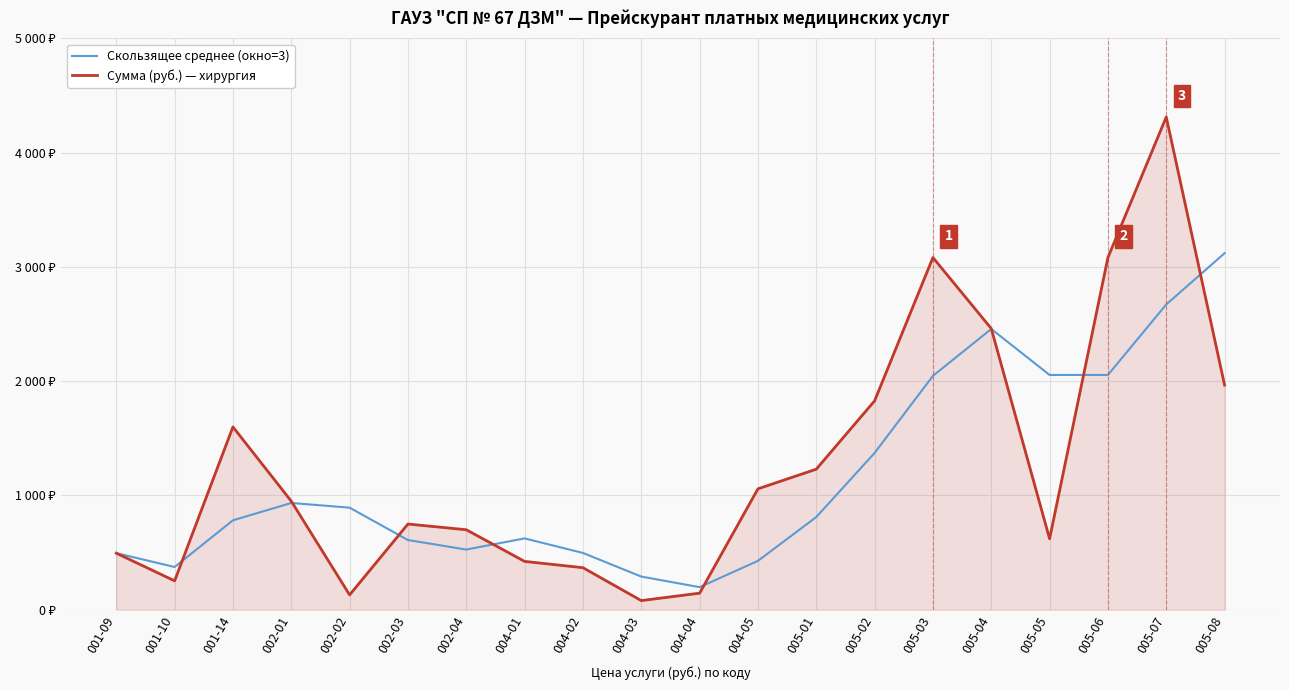

At which category does the chart reach its minimum across all series?

004-03